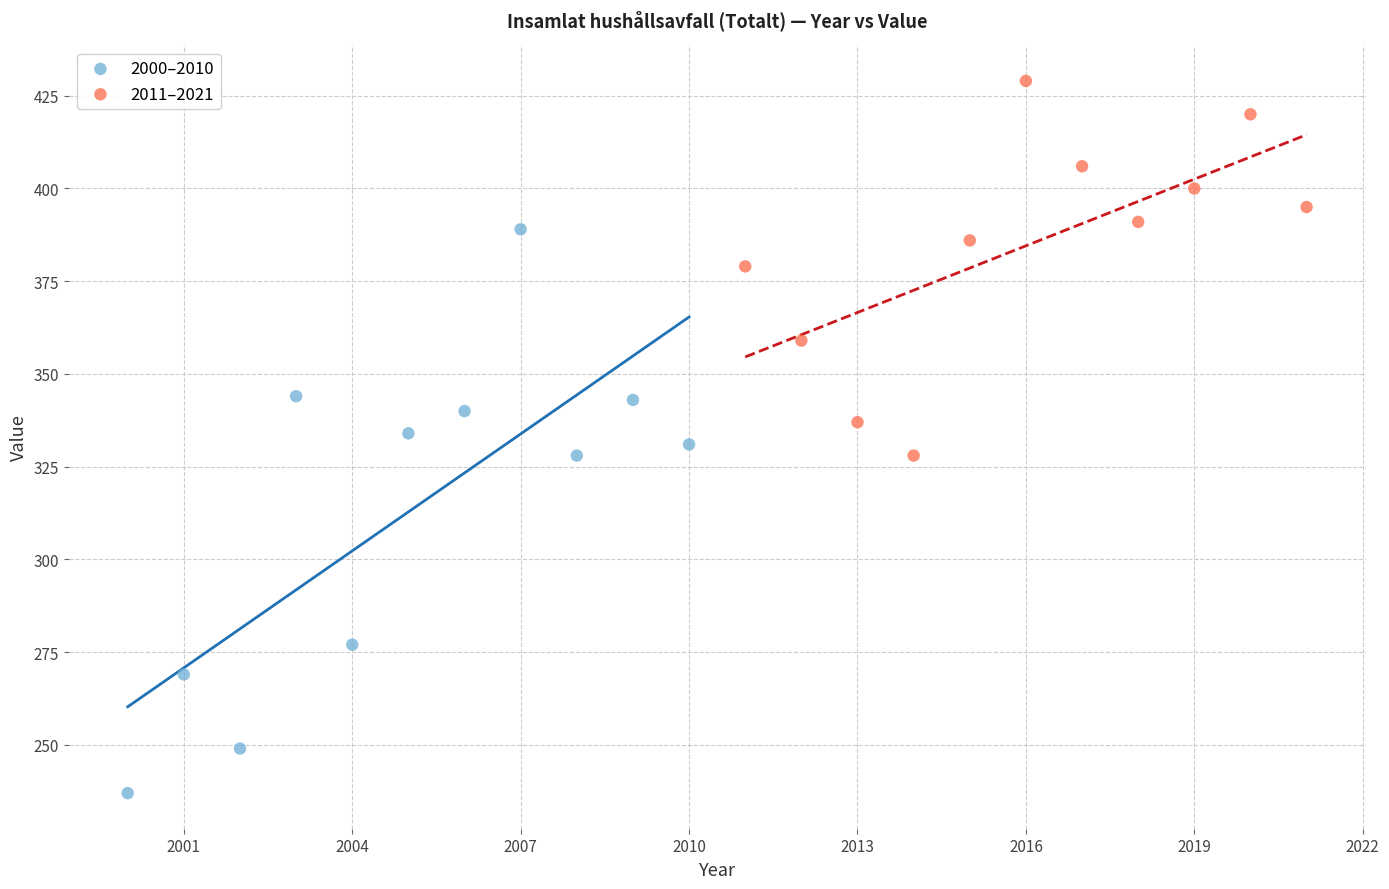

Which series has the largest Y range (max minus min)?

2000–2010